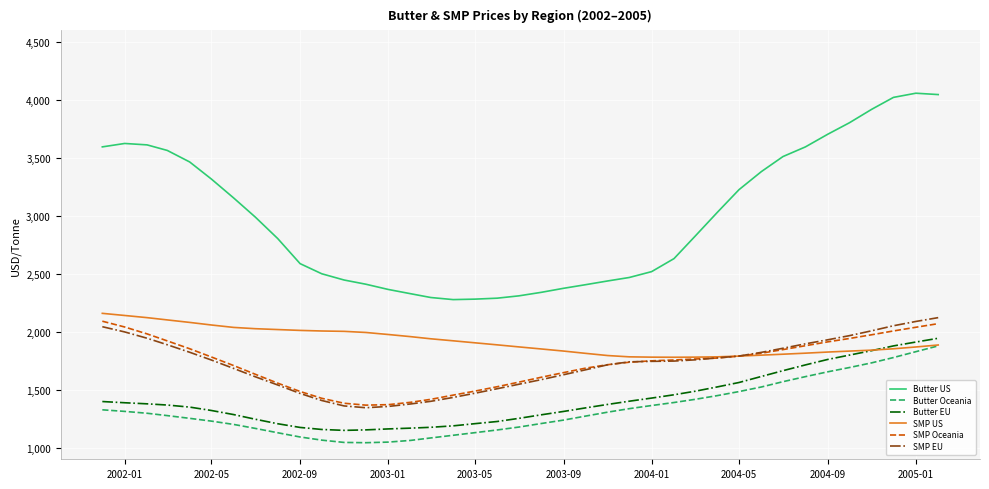

Which series has the largest total across all categories?

Butter US